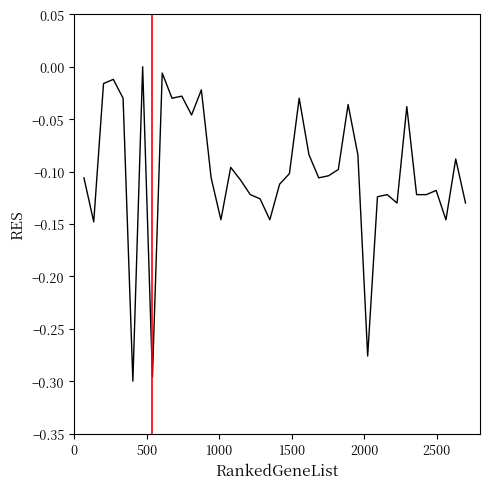

What is the difference between the maximum and minimum values?

0.3